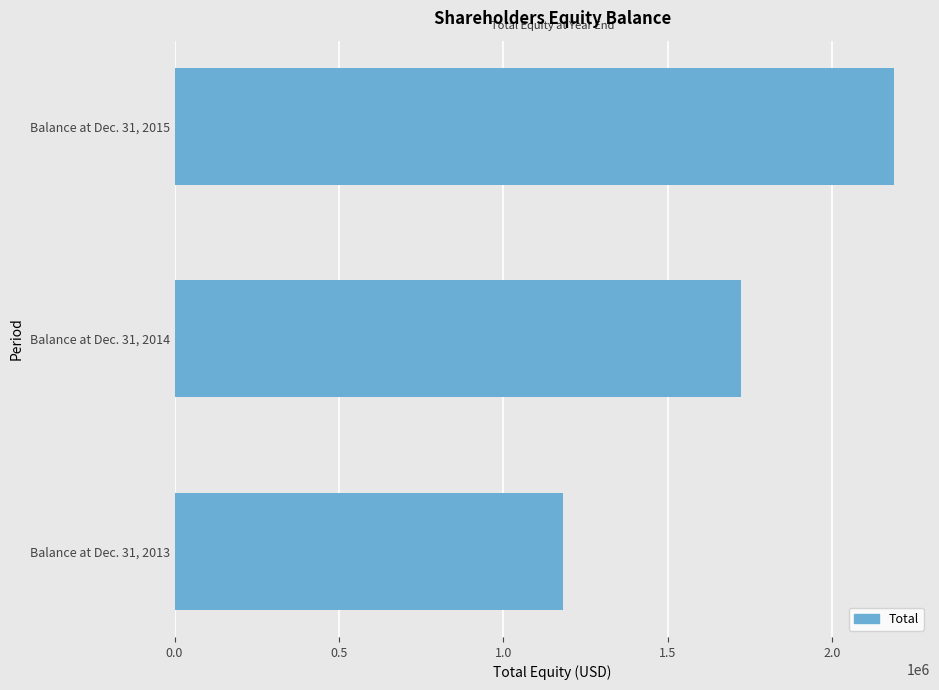

What is the smallest value displayed?

1180985